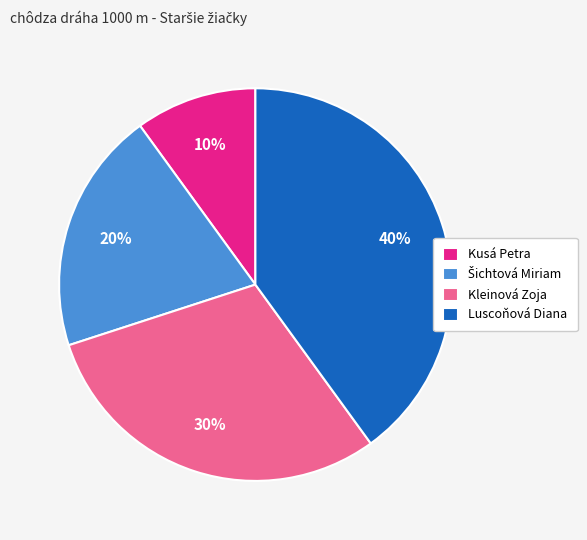

Which category has the smallest portion of the pie?

Kusá Petra